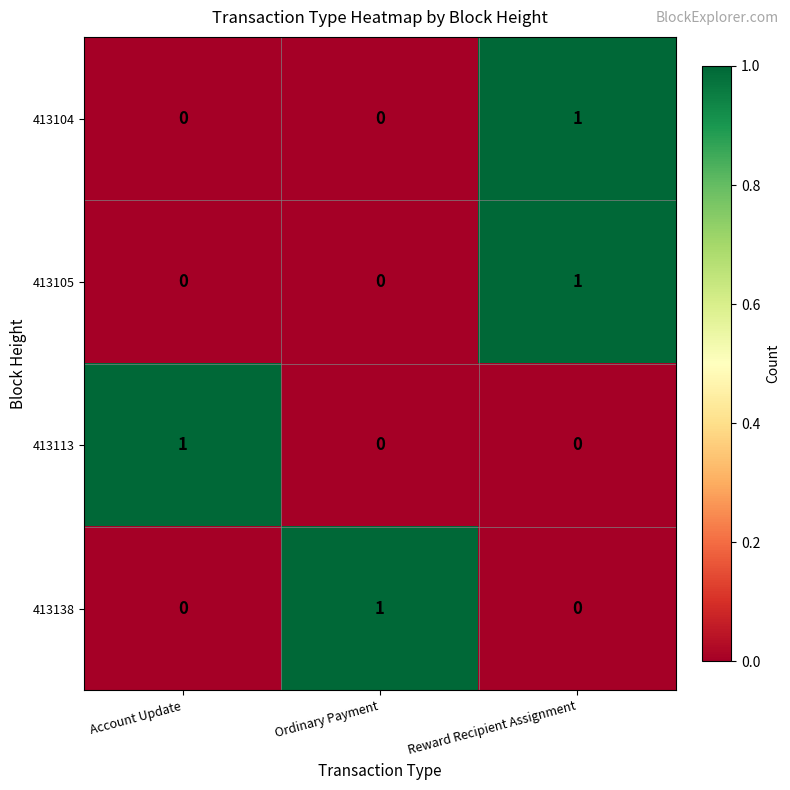

Is the value of 413105 at Ordinary Payment greater than the value of 413138 at Ordinary Payment?

No